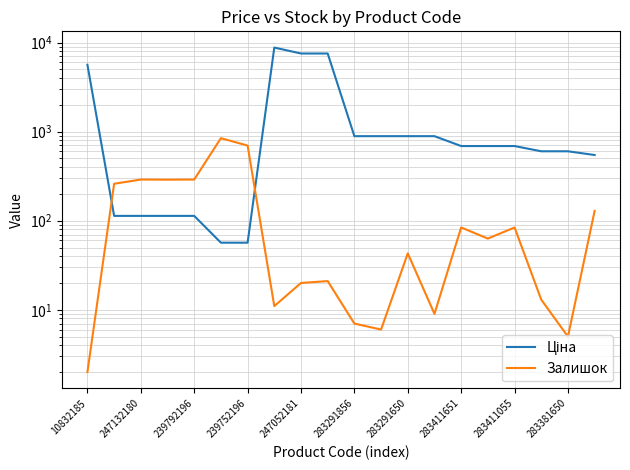

At 17, list the series in order from smallest to largest.

Залишок, Ціна